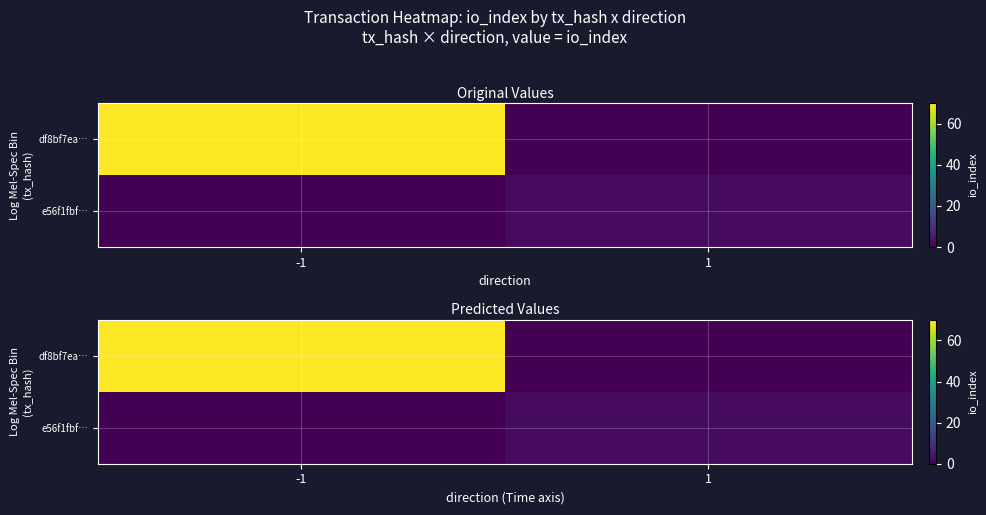

At which label is df8bf7ea… closest to 35?

-1